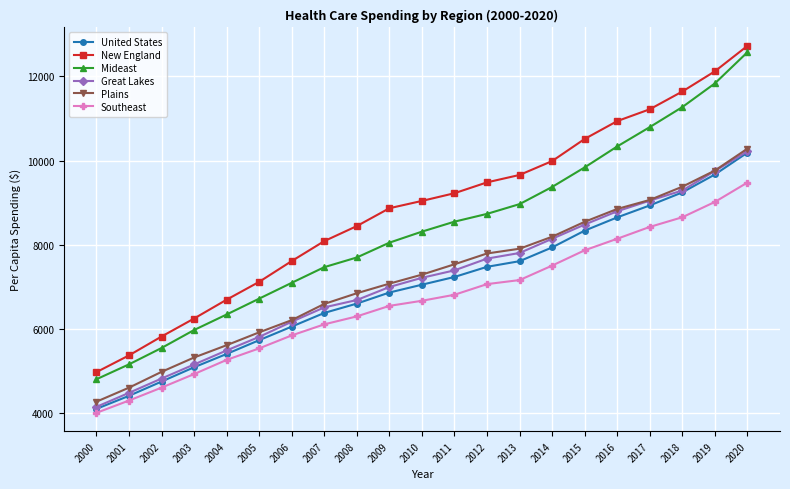

What is the difference between the highest and lowest values at 2019?

3104